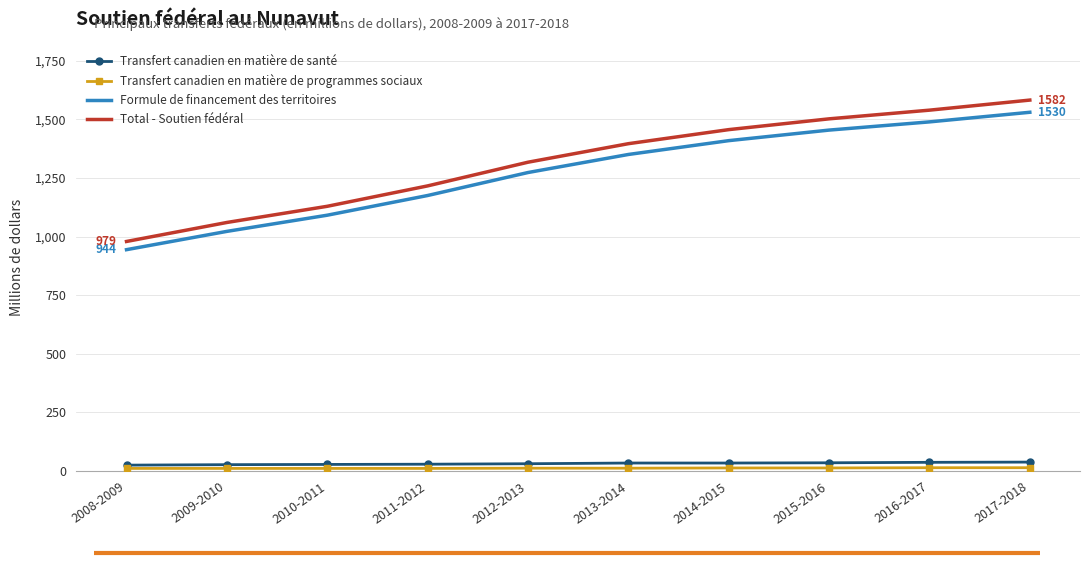

Which series changed the most between 2010-2011 and 2017-2018?

Total - Soutien fédéral